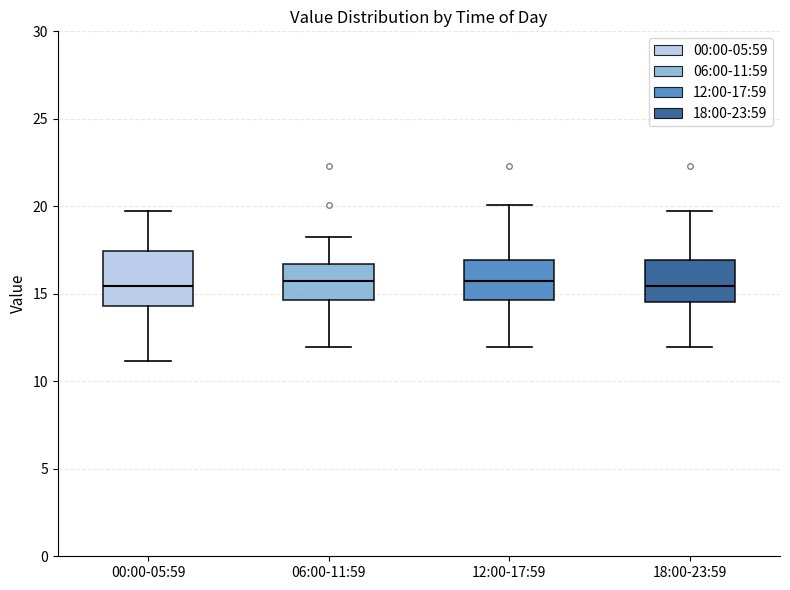

Reading left to right, transcribe this box plot: for each box, give where its median line is, the range the box spans, and where its two whiskers end, as read against the y-axis. The values are not printed on the chart, so give them approximately, as read against the axis.

00:00-05:59: median 15.5, box 14.5 to 17.5, whiskers 11.0 to 20.0
06:00-11:59: median 15.5, box 14.5 to 16.5, whiskers 12.0 to 18.5
12:00-17:59: median 15.5, box 14.5 to 17.0, whiskers 12.0 to 20.0
18:00-23:59: median 15.5, box 14.5 to 17.0, whiskers 12.0 to 20.0